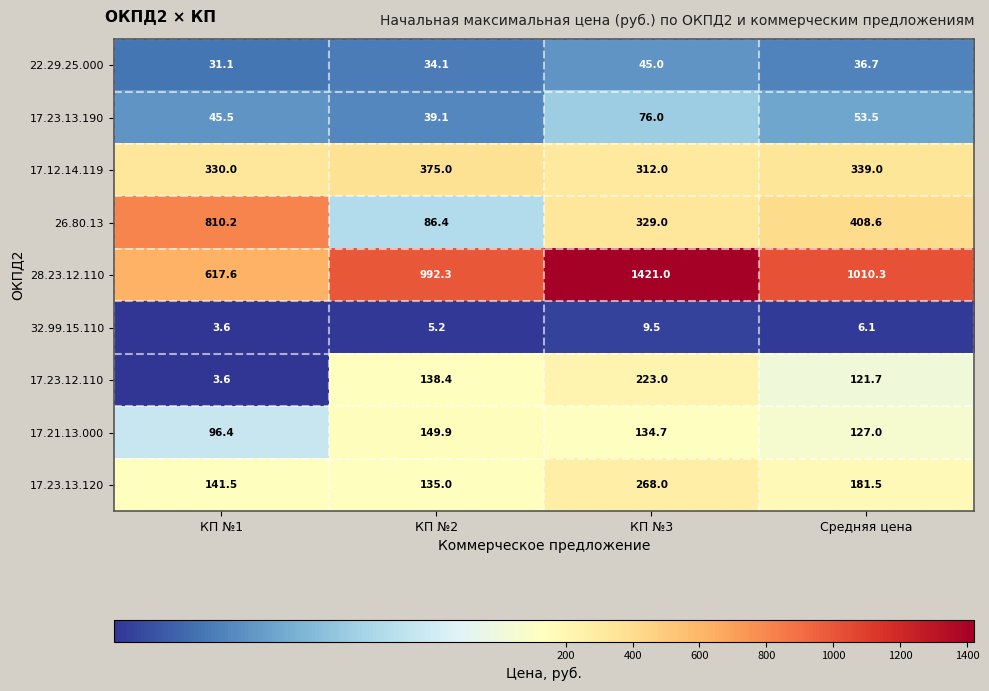

What is the sum of all 17.23.13.120 values?

726.0